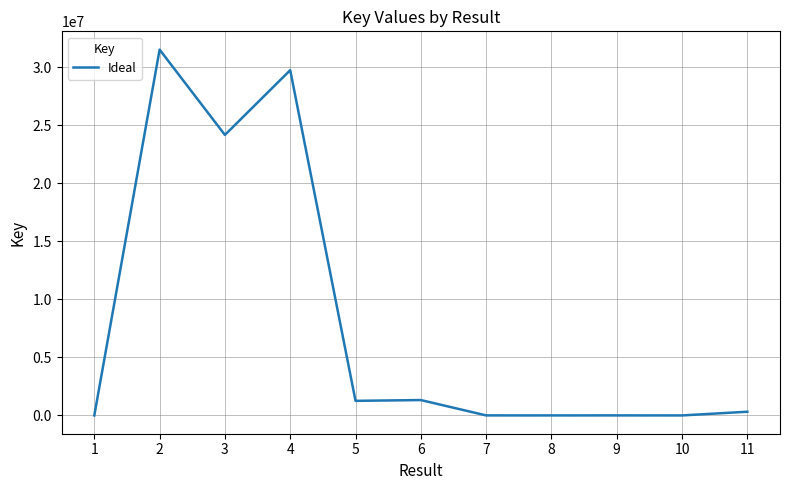

What is the difference between the values at 1 and 6?

1322173